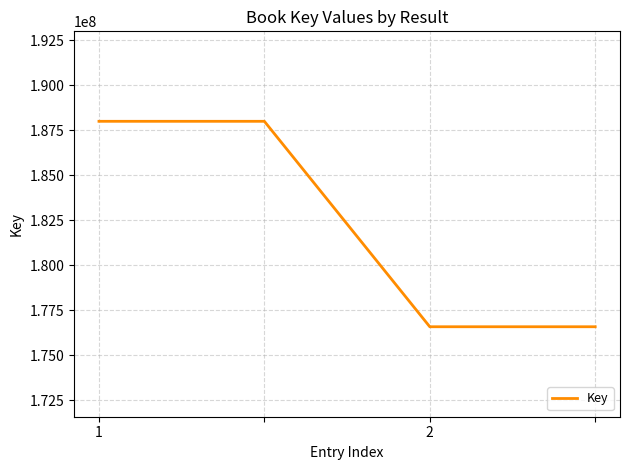

Count the number of categories in the chart.

4